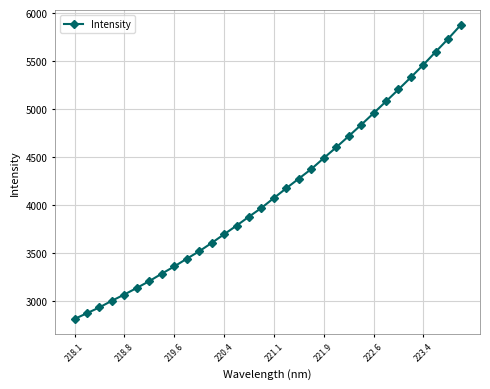

True or false: there are more than 0 points higher than both neighbors.

False